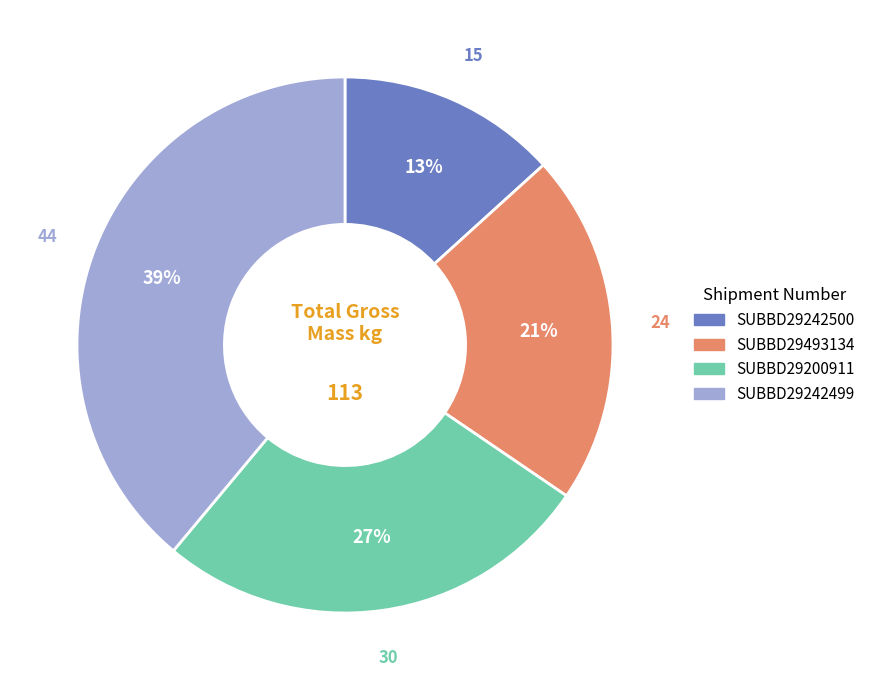

Do SUBBD29242500 and SUBBD29200911 together represent more than half of the pie?

No